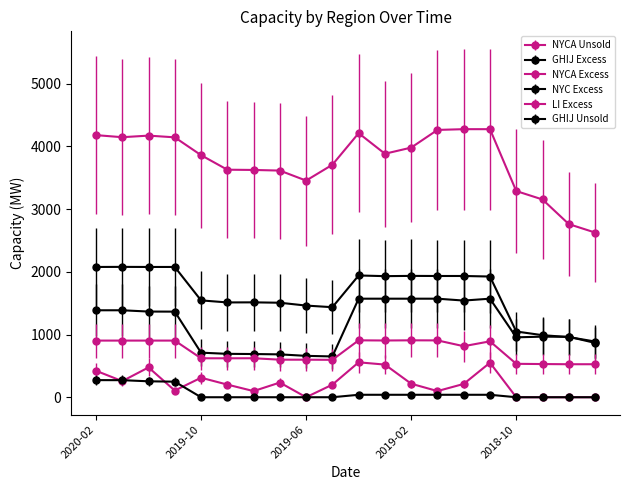

How many data points does each series have?

20